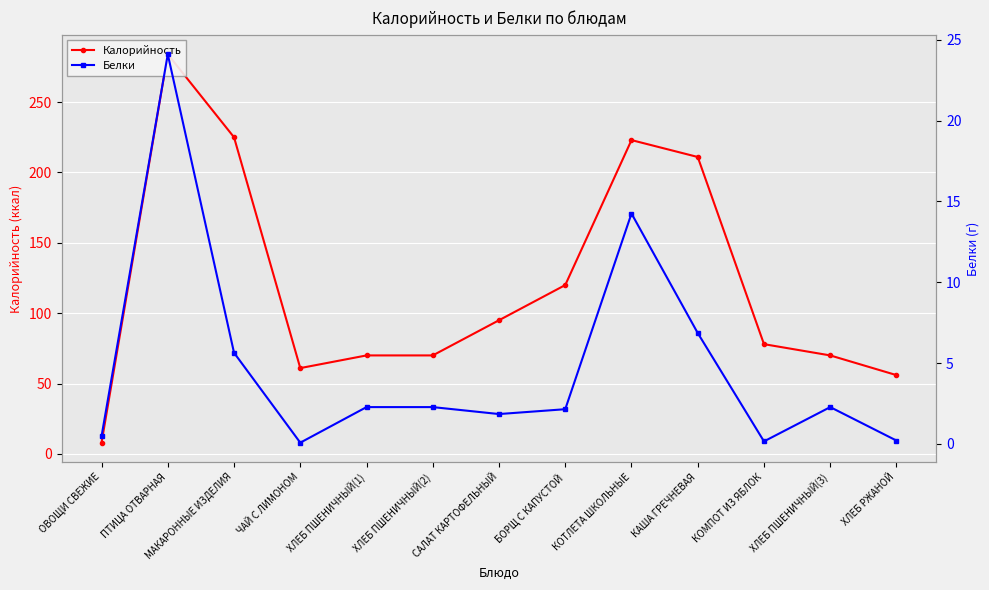

In Белки, how many points are higher than both neighbors (excluding endpoints)?

3